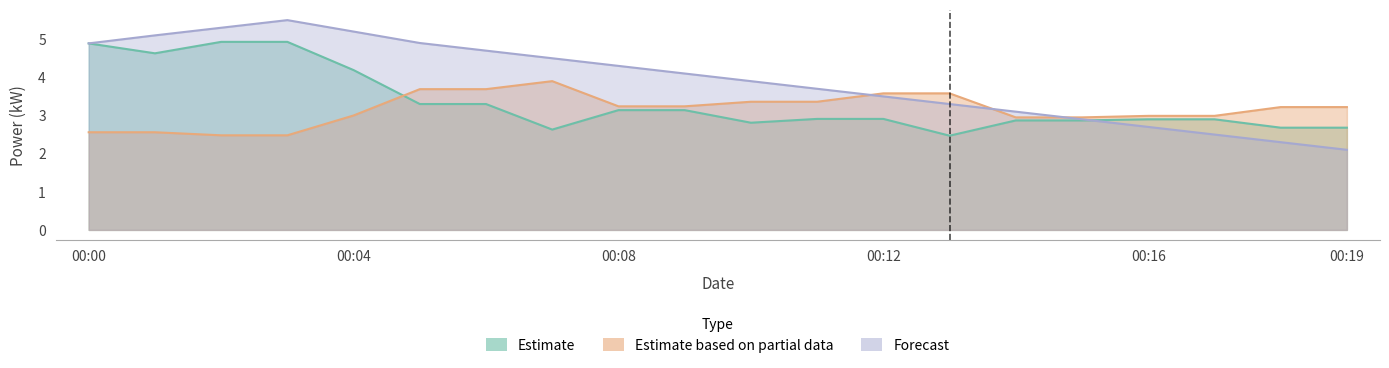

At 00:19, list the series in order from largest to smallest.

Estimate based on partial data, Estimate, Forecast